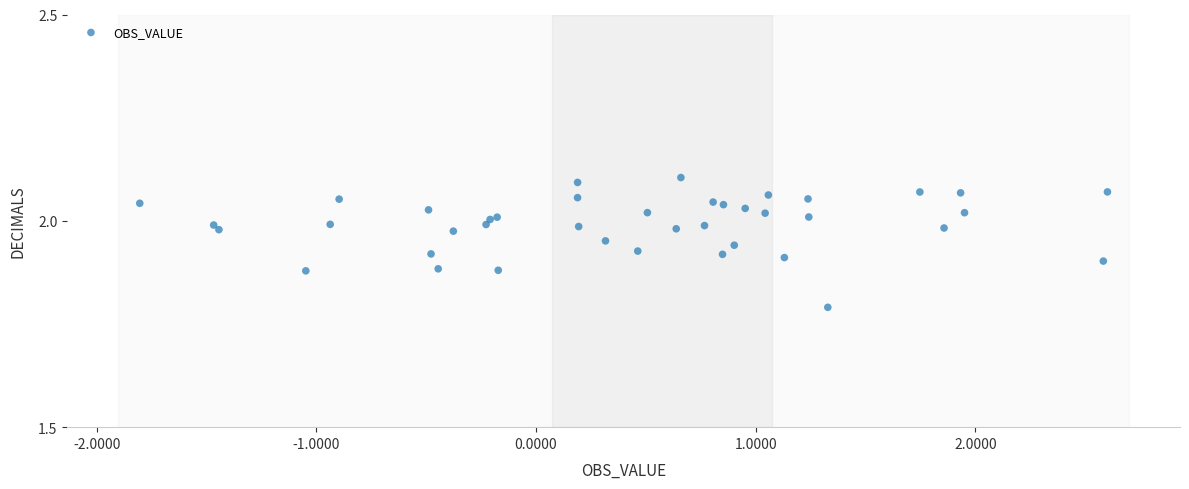

What Y value in the scatter plot is closest to 1?

1.8